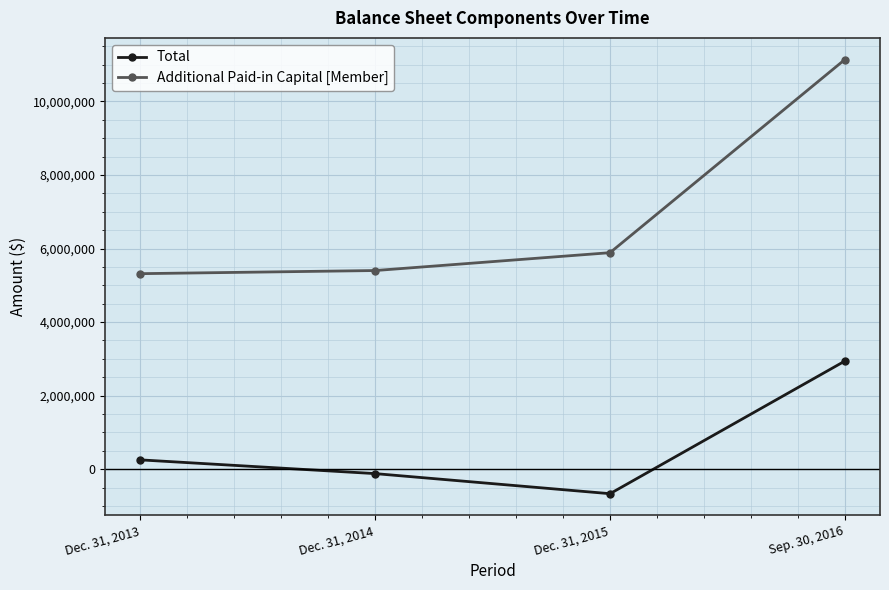

What is the value of the Additional Paid-in Capital [Member] point at the 1st from the left?

5316322